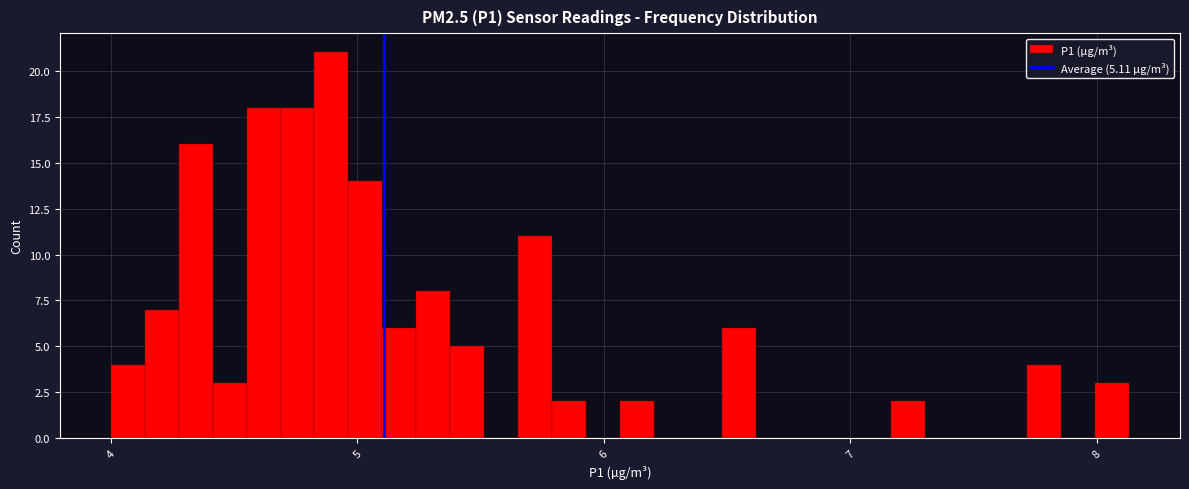

Around what value on the x-axis is the tallest bar? Give the approximate position of its centre, as read against the axis.

4.9